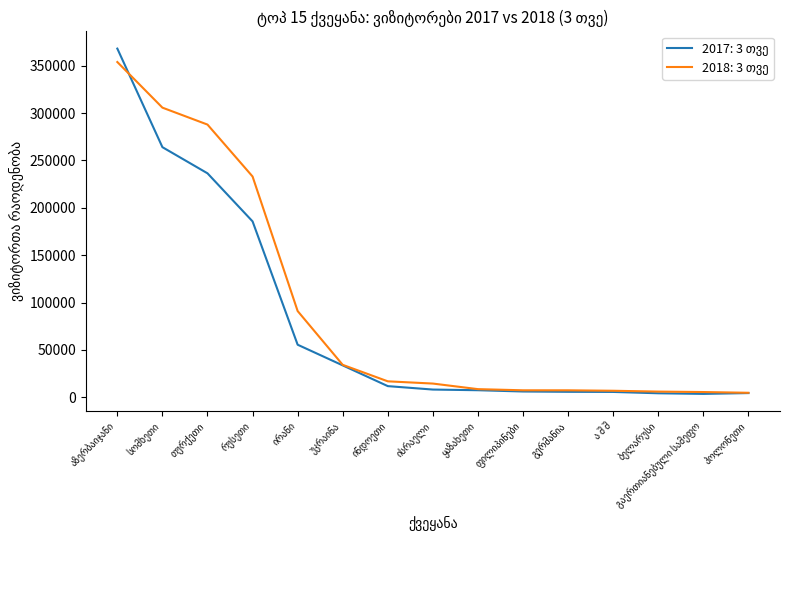

At which category does 2017: 3 თვე reach its first local valley?

გაერთიანებული სამეფო